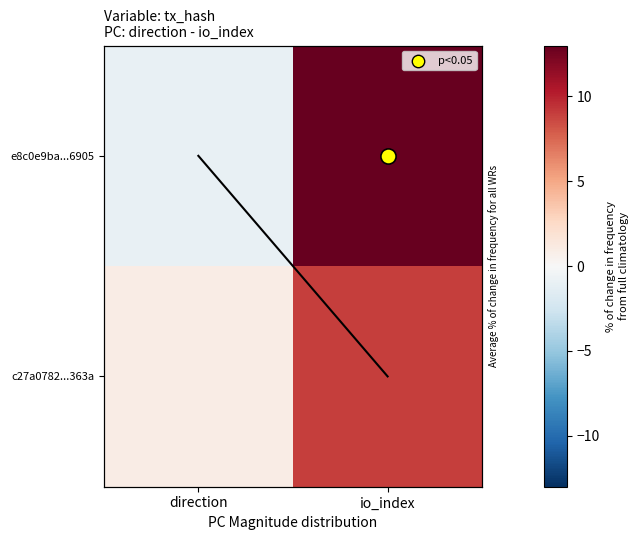

The value of e8c0e9ba...6905 at io_index is 13. True or false?

True